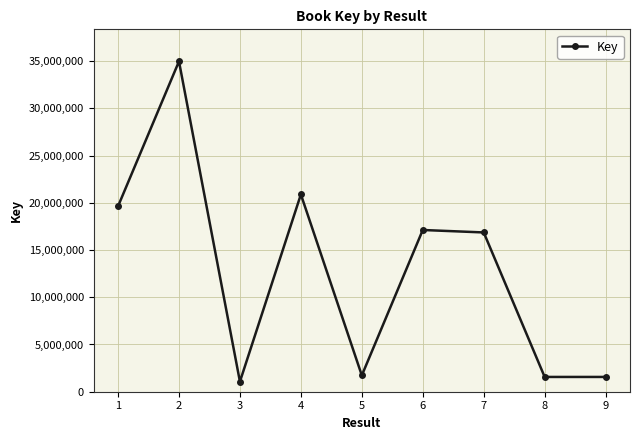

What is the sum of the values at 1 and 6?

36742986